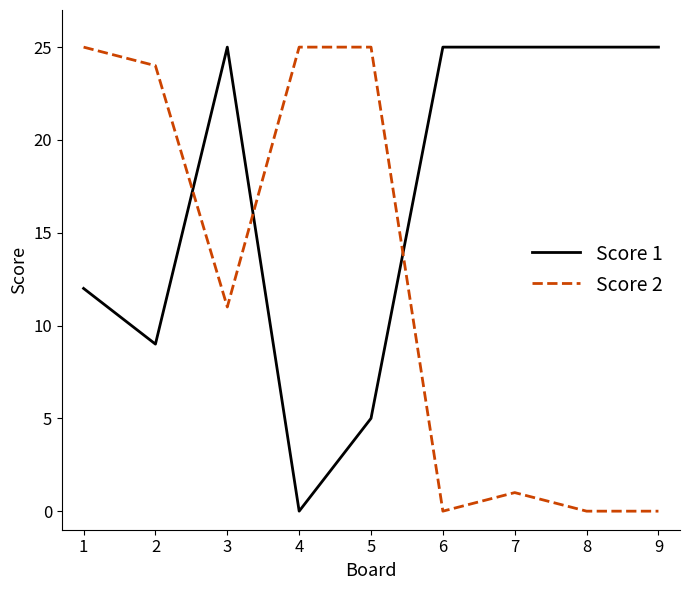

What is the maximum value shown in the chart?

25